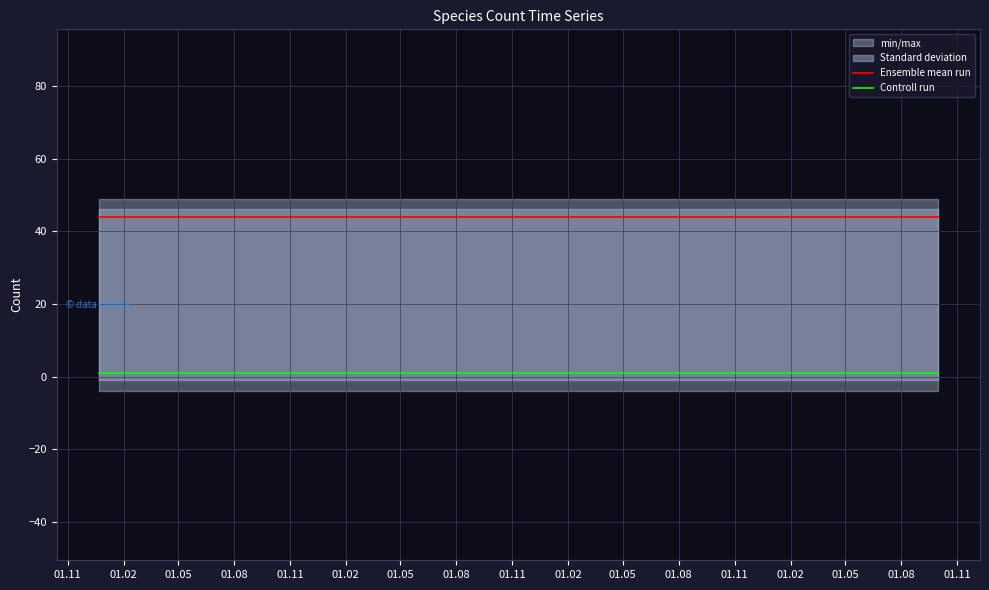

True or false: Ensemble mean run and Controll run intersect in this chart.

False